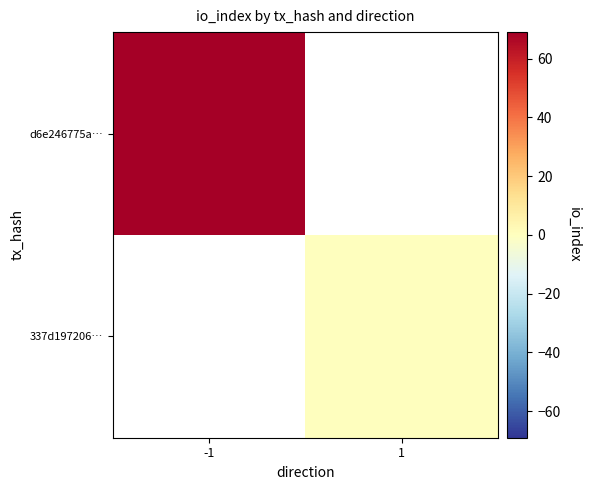

At how many categories does at least one series exceed 7?

1